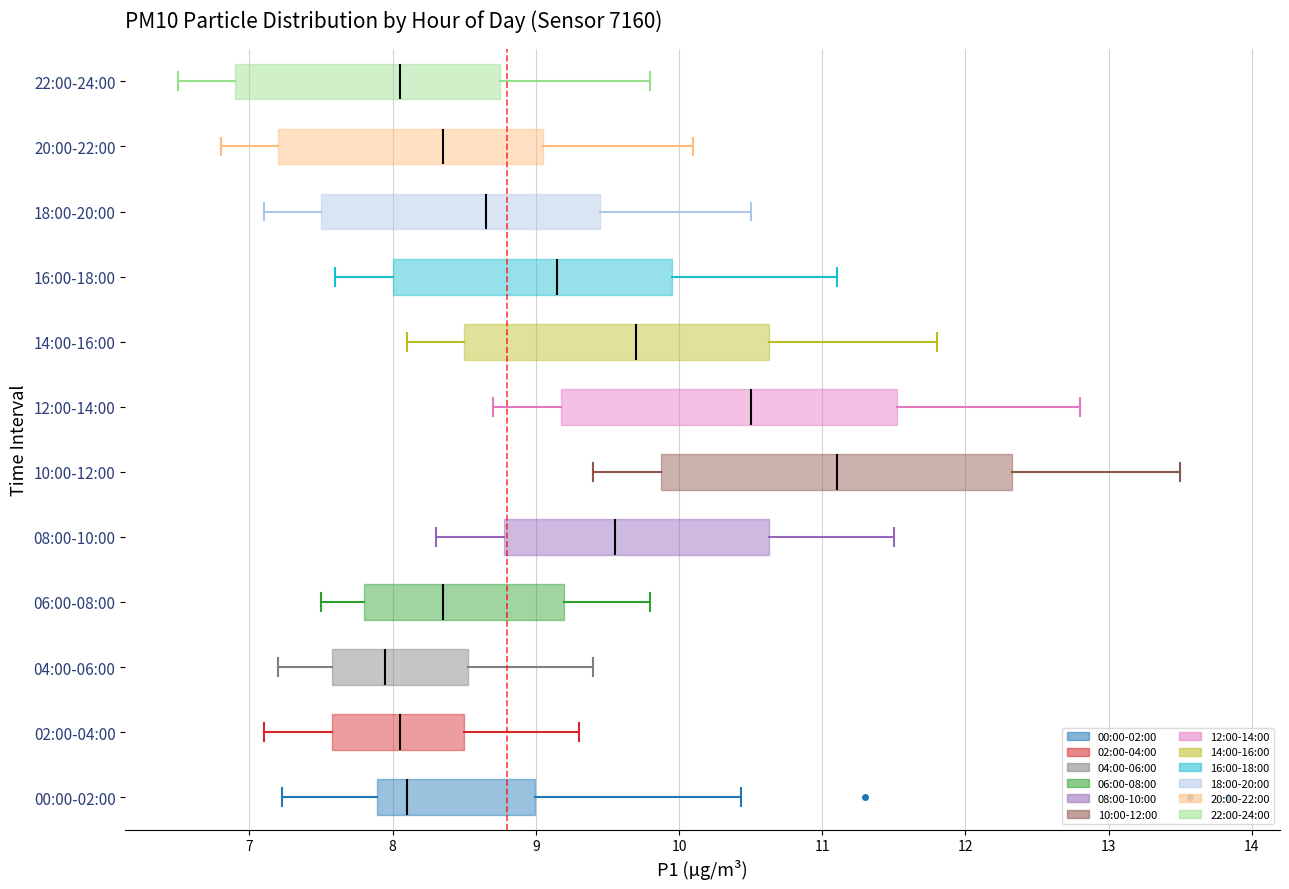

Which box's median line is the furthest to the left?

04:00-06:00